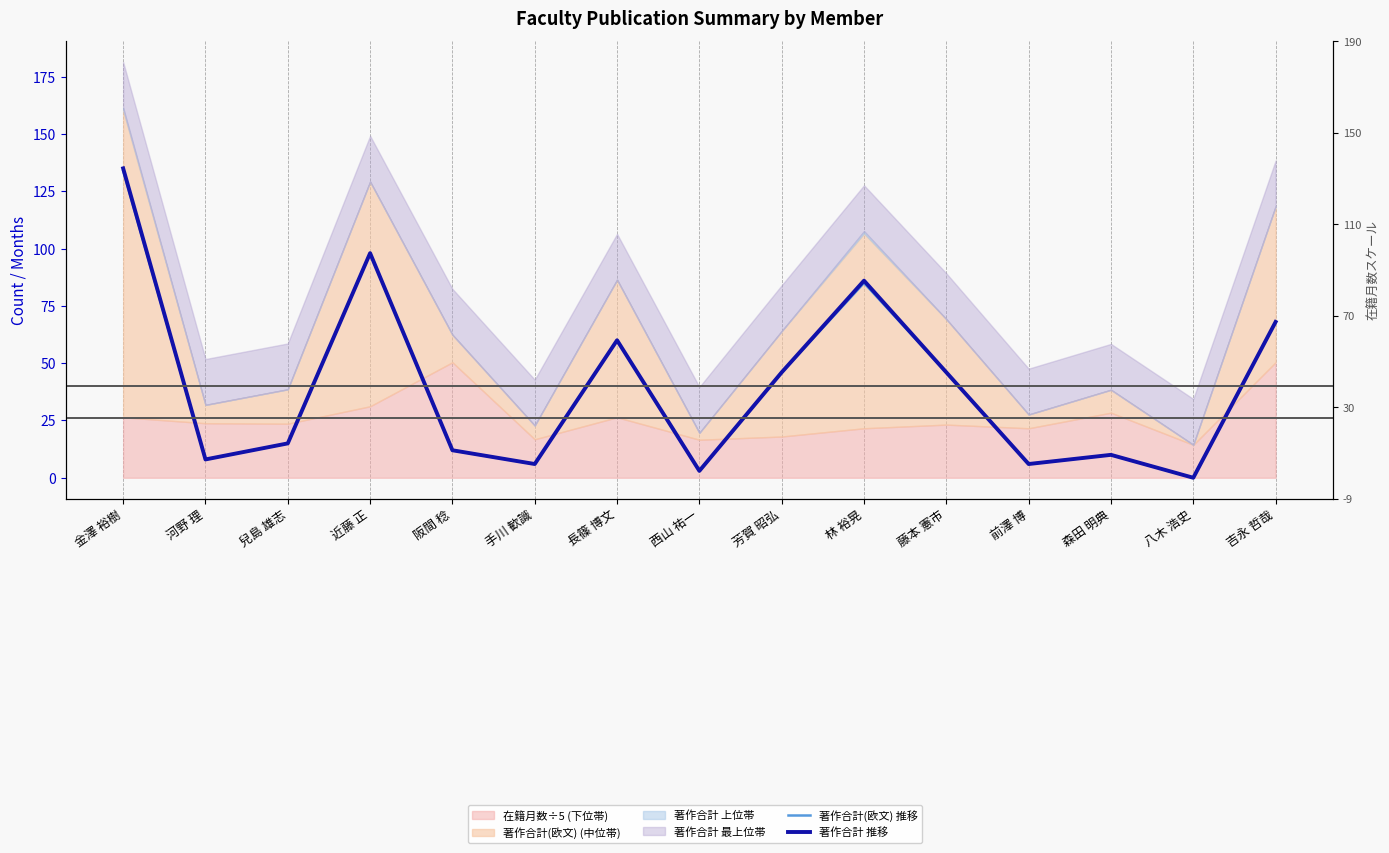

True or false: 著作合計 推移 and 著作合計(欧文) 推移 cross at least once.

False